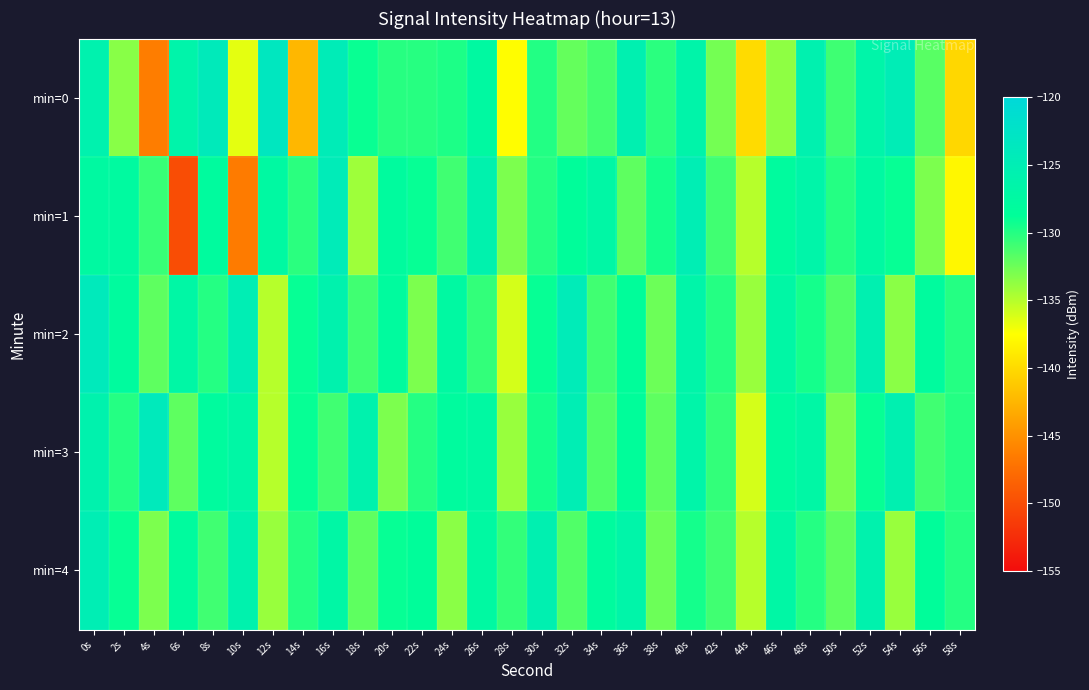

Reading left to right, list all the values displayed in this chart.

min=0: 0s=-125.8	2s=-133.4	4s=-146.4	6s=-126.3	8s=-124.1	10s=-136.6	12s=-123.4	14s=-142.4	16s=-124.6	18s=-129.0	20s=-130.1	22s=-130.1	24s=-129.7	26s=-127.5	28s=-137.6	30s=-130.0	32s=-132.2	34s=-131.1	36s=-125.5	38s=-130.2	40s=-126.5	42s=-132.8	44s=-139.9	46s=-133.6	48s=-125.7	50s=-130.9	52s=-126.5	54s=-124.7	56s=-131.8	58s=-140.2
min=1: 0s=-127.6	2s=-127.8	4s=-130.7	6s=-150.0	8s=-128.0	10s=-146.6	12s=-127.5	14s=-130.2	16s=-124.5	18s=-134.2	20s=-128.0	22s=-129.0	24s=-131.0	26s=-126.0	28s=-133.0	30s=-130.0	32s=-128.5	34s=-127.0	36s=-132.0	38s=-129.5	40s=-125.0	42s=-131.0	44s=-135.0	46s=-128.0	48s=-126.5	50s=-130.0	52s=-127.5	54s=-129.0	56s=-133.0	58s=-138.0
min=2: 0s=-124.0	2s=-128.0	4s=-132.0	6s=-127.0	8s=-130.0	10s=-125.0	12s=-135.0	14s=-129.0	16s=-126.0	18s=-131.0	20s=-128.0	22s=-133.0	24s=-127.5	26s=-130.5	28s=-136.0	30s=-129.0	32s=-124.5	34s=-131.0	36s=-128.5	38s=-132.5	40s=-126.5	42s=-130.0	44s=-134.0	46s=-127.0	48s=-129.5	50s=-131.5	52s=-125.5	54s=-133.5	56s=-128.0	58s=-130.0
min=3: 0s=-126.0	2s=-130.0	4s=-124.0	6s=-132.0	8s=-128.0	10s=-127.0	12s=-135.0	14s=-129.0	16s=-131.0	18s=-126.0	20s=-133.0	22s=-130.0	24s=-128.0	26s=-127.5	28s=-134.0	30s=-129.5	32s=-125.0	34s=-131.5	36s=-128.5	38s=-132.0	40s=-126.5	42s=-130.5	44s=-136.0	46s=-128.0	48s=-127.0	50s=-133.0	52s=-129.0	54s=-125.5	56s=-131.0	58s=-130.0
min=4: 0s=-125.0	2s=-129.0	4s=-133.0	6s=-128.0	8s=-131.0	10s=-126.0	12s=-134.0	14s=-130.0	16s=-127.0	18s=-132.0	20s=-129.0	22s=-128.5	24s=-133.5	26s=-127.5	28s=-130.5	30s=-125.5	32s=-131.5	34s=-128.0	36s=-126.5	38s=-132.5	40s=-129.5	42s=-131.0	44s=-135.0	46s=-127.0	48s=-130.0	50s=-132.0	52s=-126.0	54s=-134.0	56s=-128.5	58s=-130.0